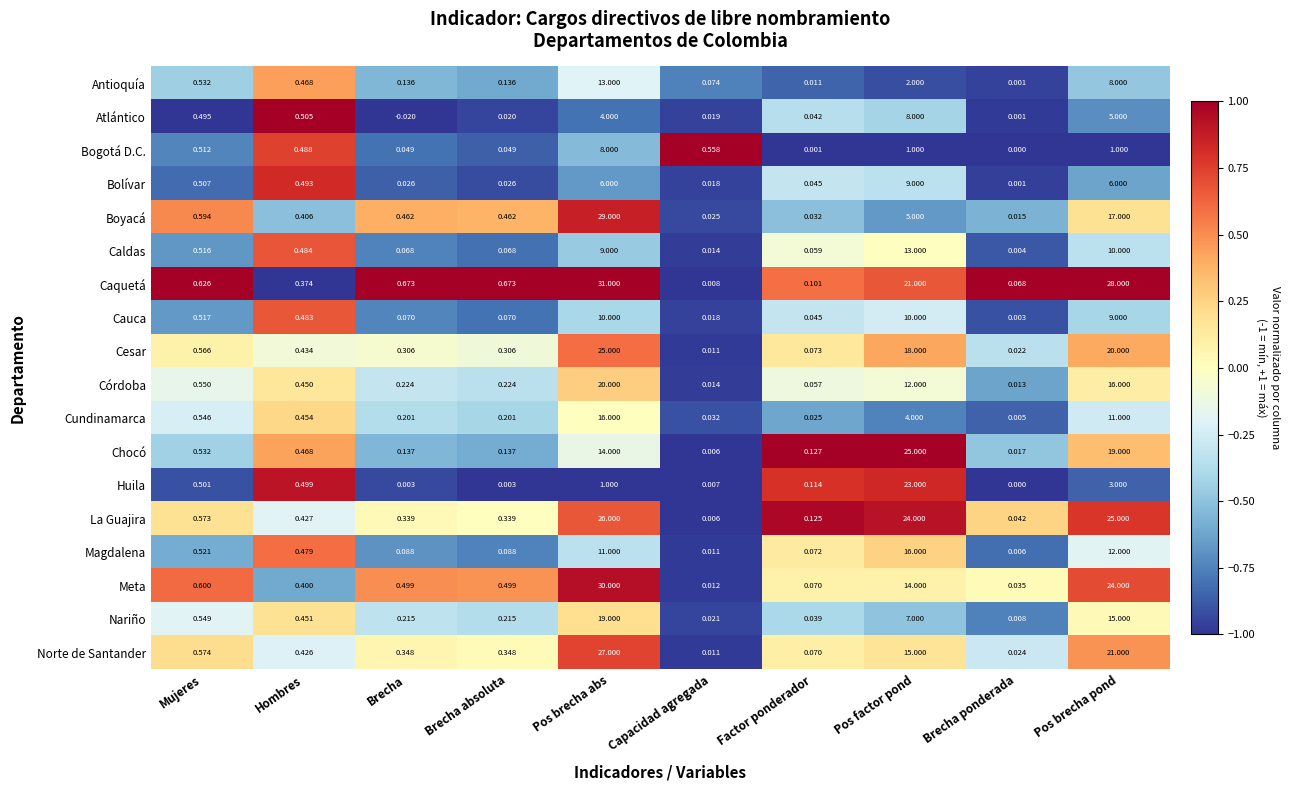

At which label is Nariño closest to 9?

Pos factor pond